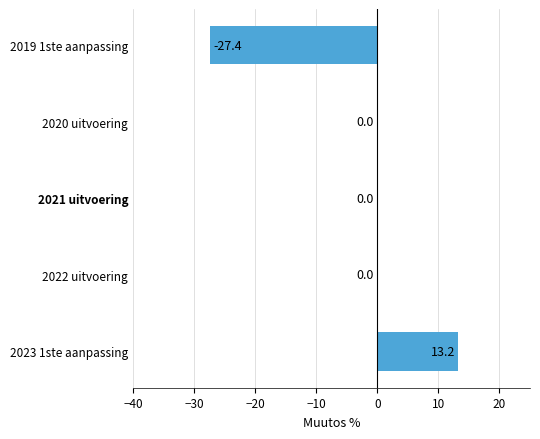

What is the maximum value shown in the chart?

13.2